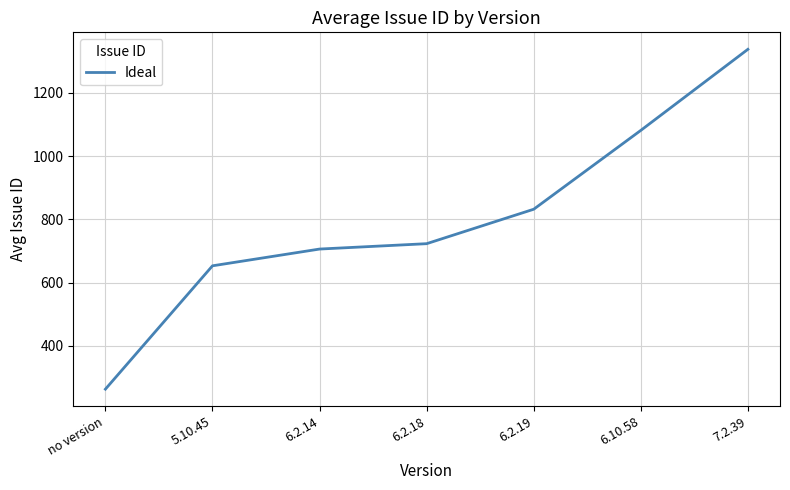

How many lines are shown in the chart?

1